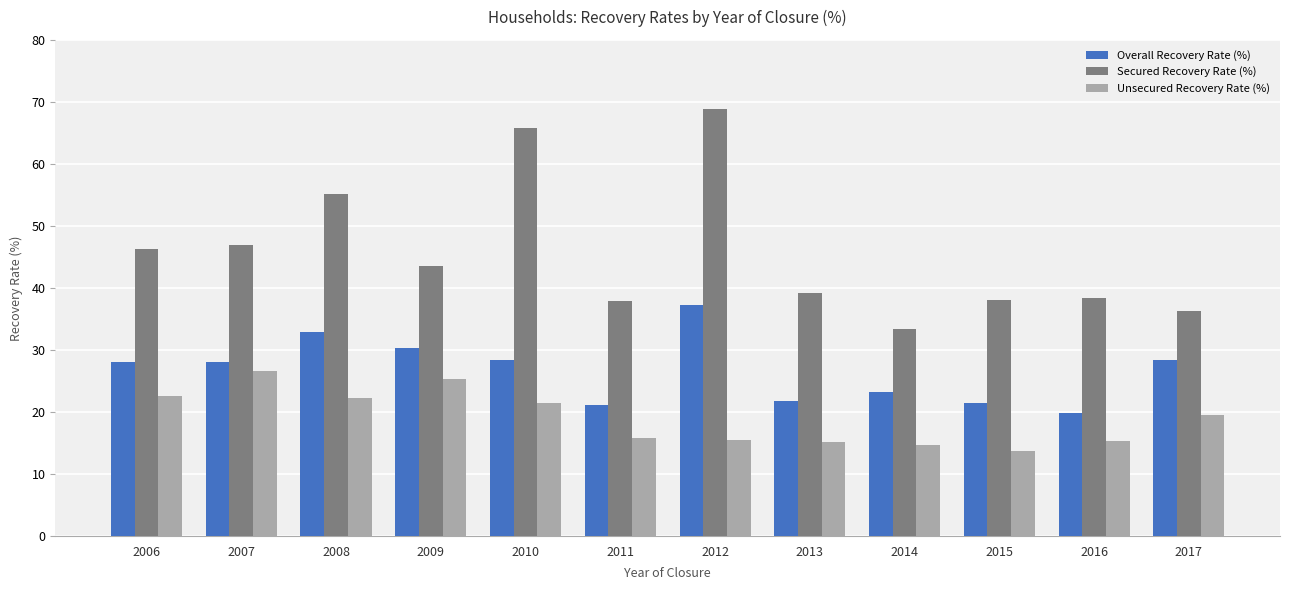

What is the lowest value of the Overall Recovery Rate (%) series?

19.9